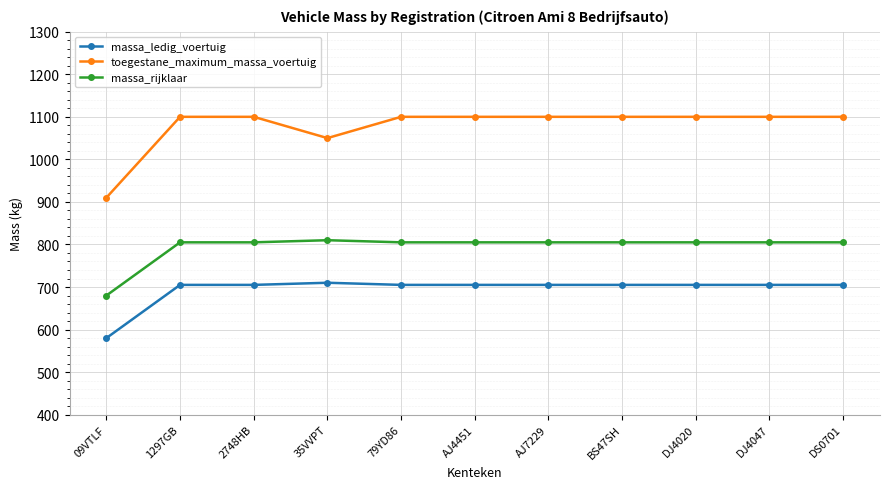

The massa_ledig_voertuig series shows 411 at AJ7229. True or false?

False